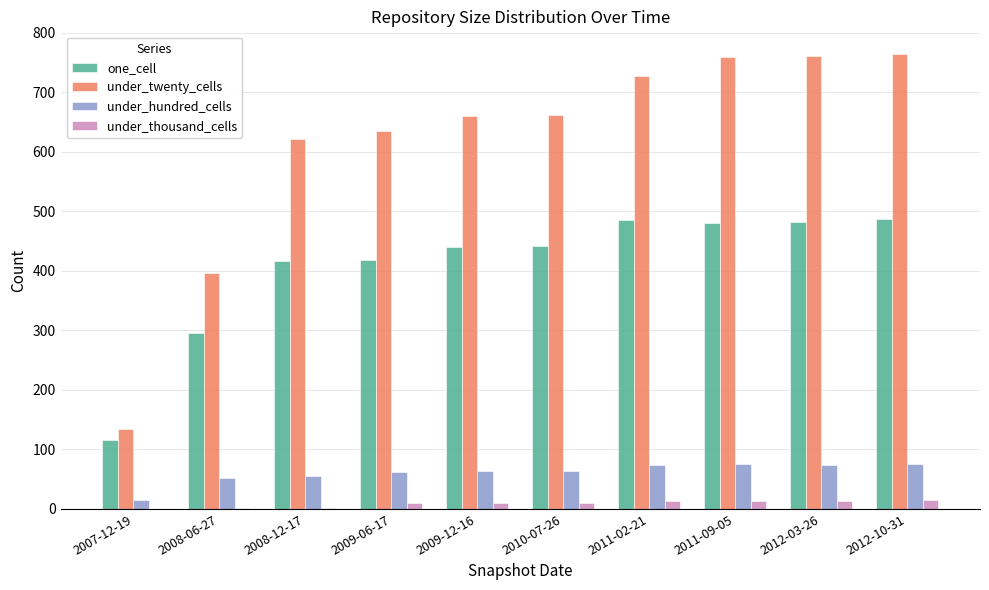

At which label is one_cell closest to 301?

2008-06-27